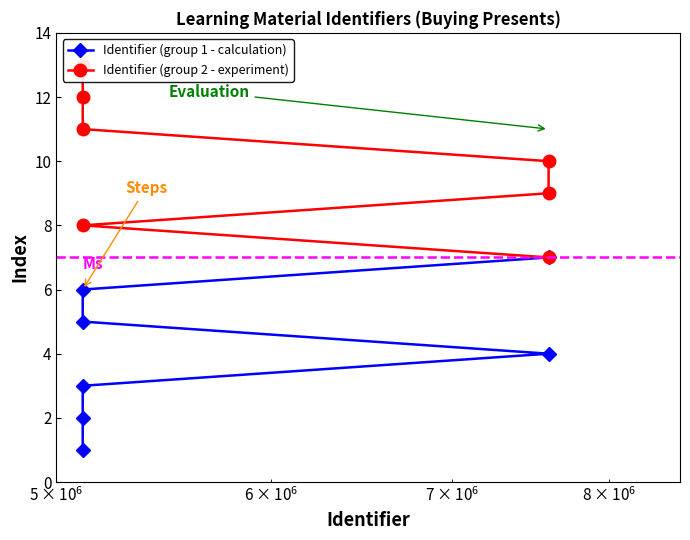

How many Identifier (group 1 - calculation) values are between 2 and 6?

5